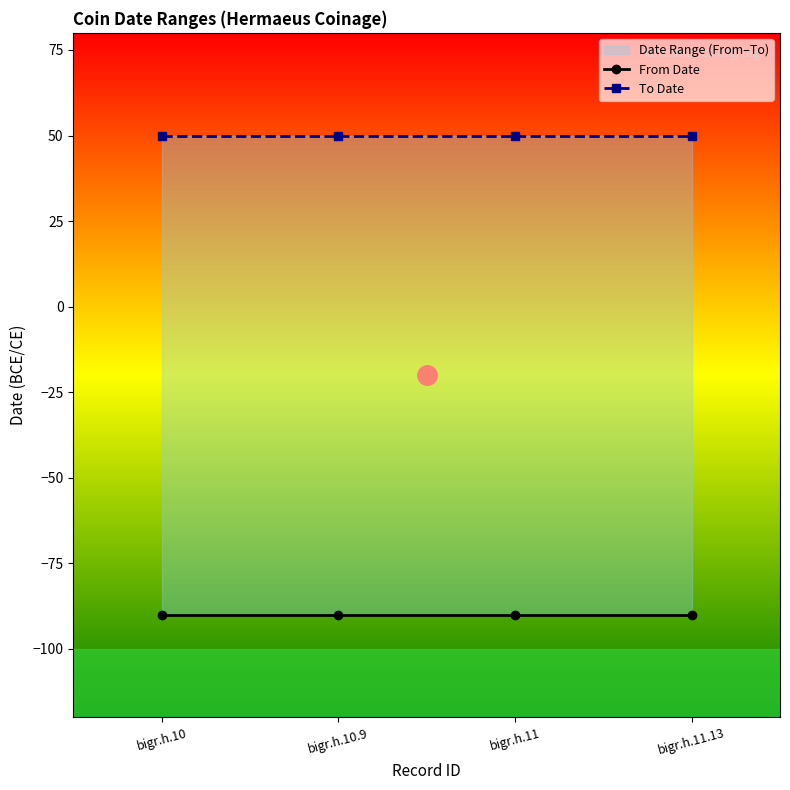

List the series in order of their peak value, lowest first.

From Date, To Date